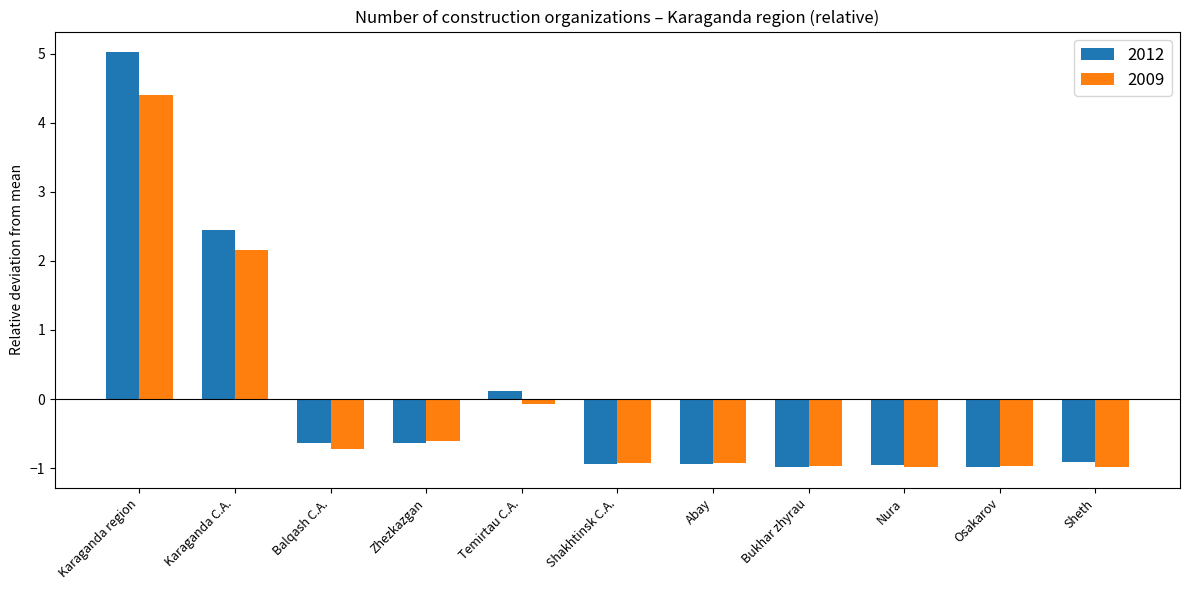

Rank the series by their maximum value, from highest to lowest.

2012, 2009